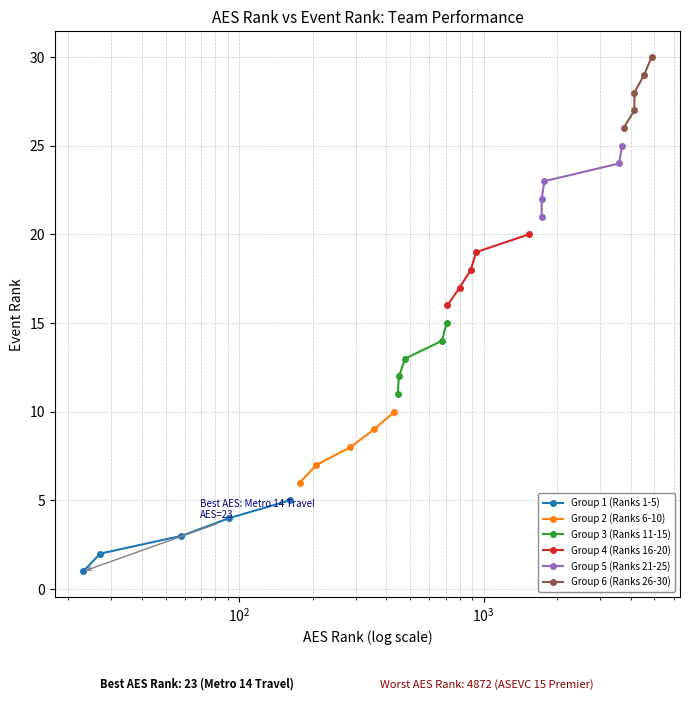

True or false: Group 1 (Ranks 1-5) has more than 0 interior local peaks.

False